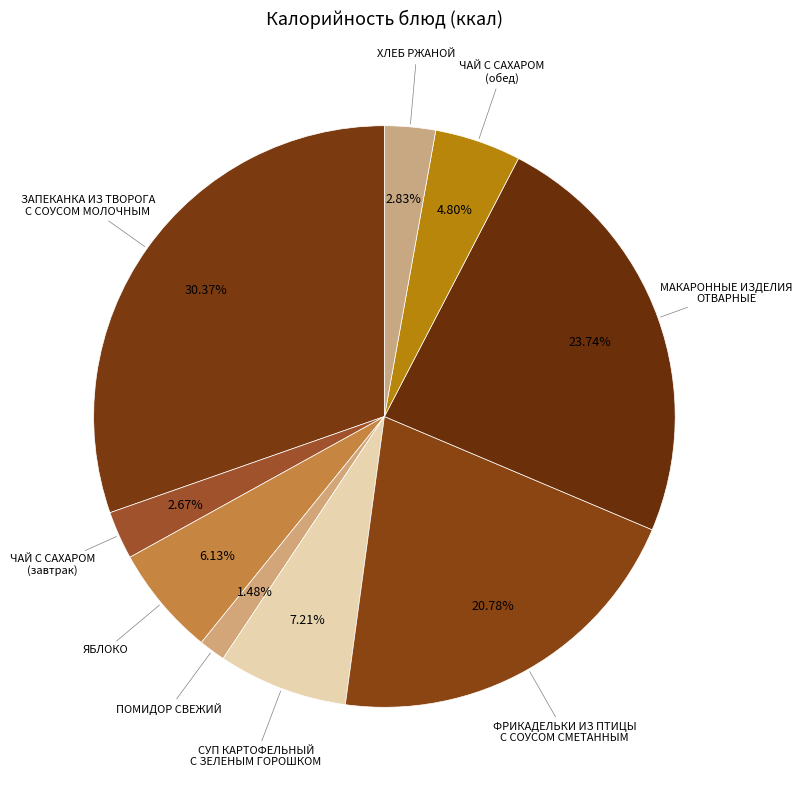

How many slices are in this pie chart?

9